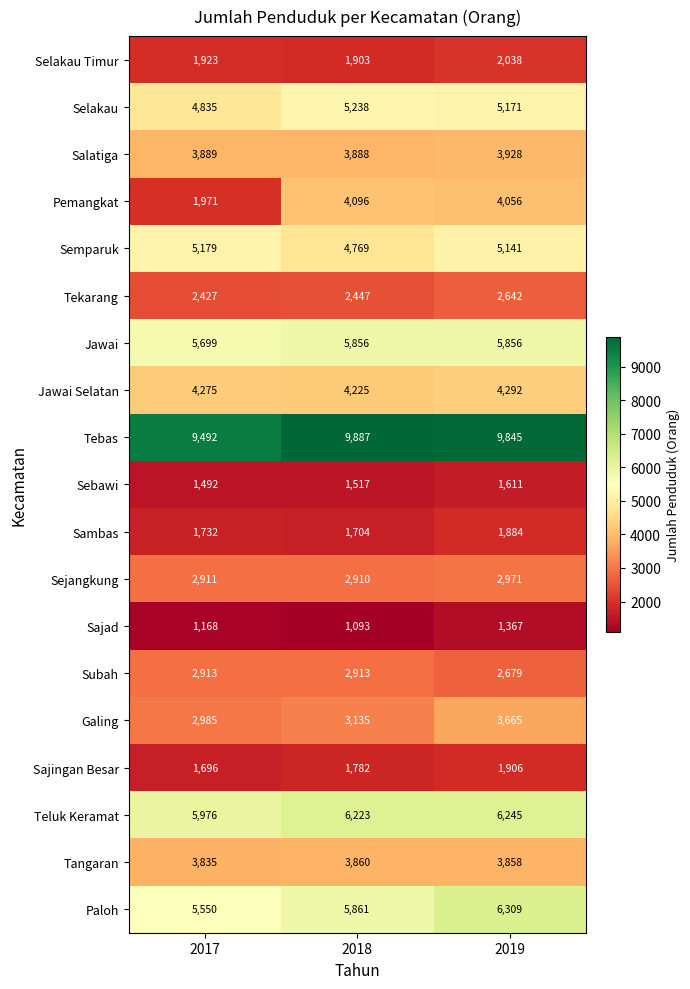

Which series has the largest range (max minus min)?

Pemangkat